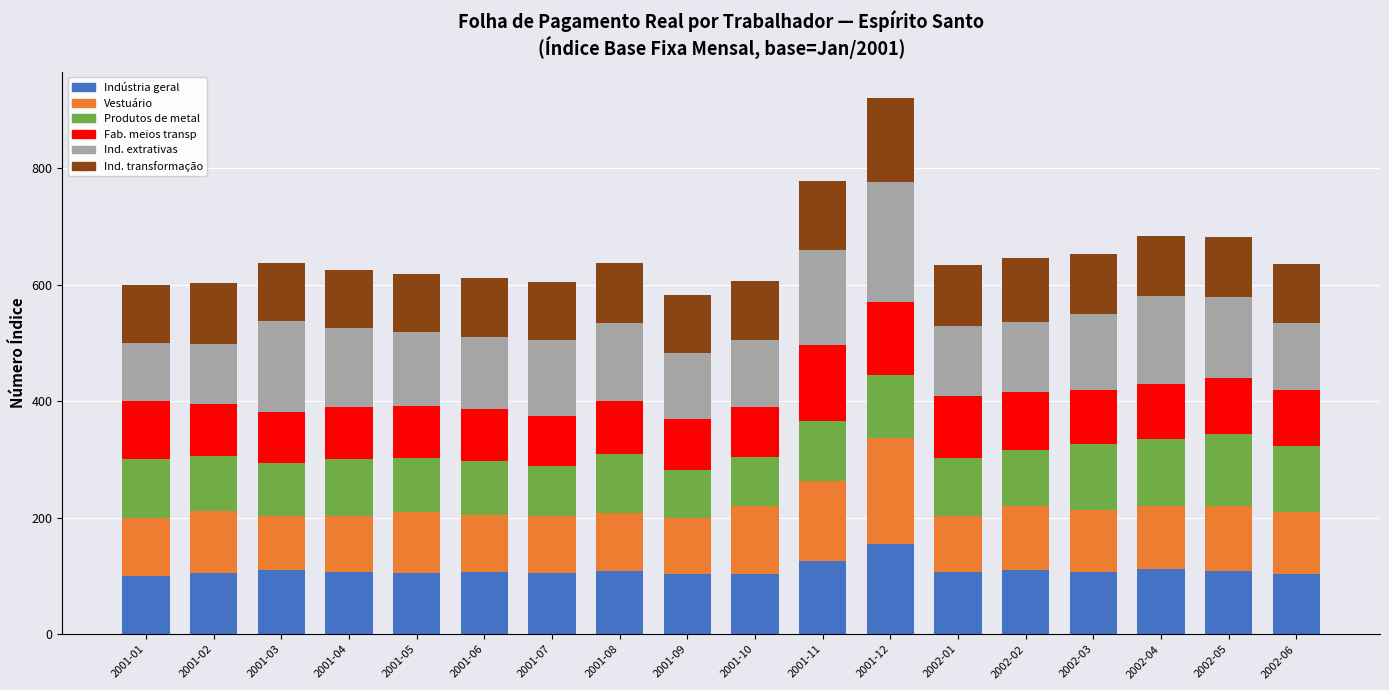

Does the chart contain stacked bars?

Yes